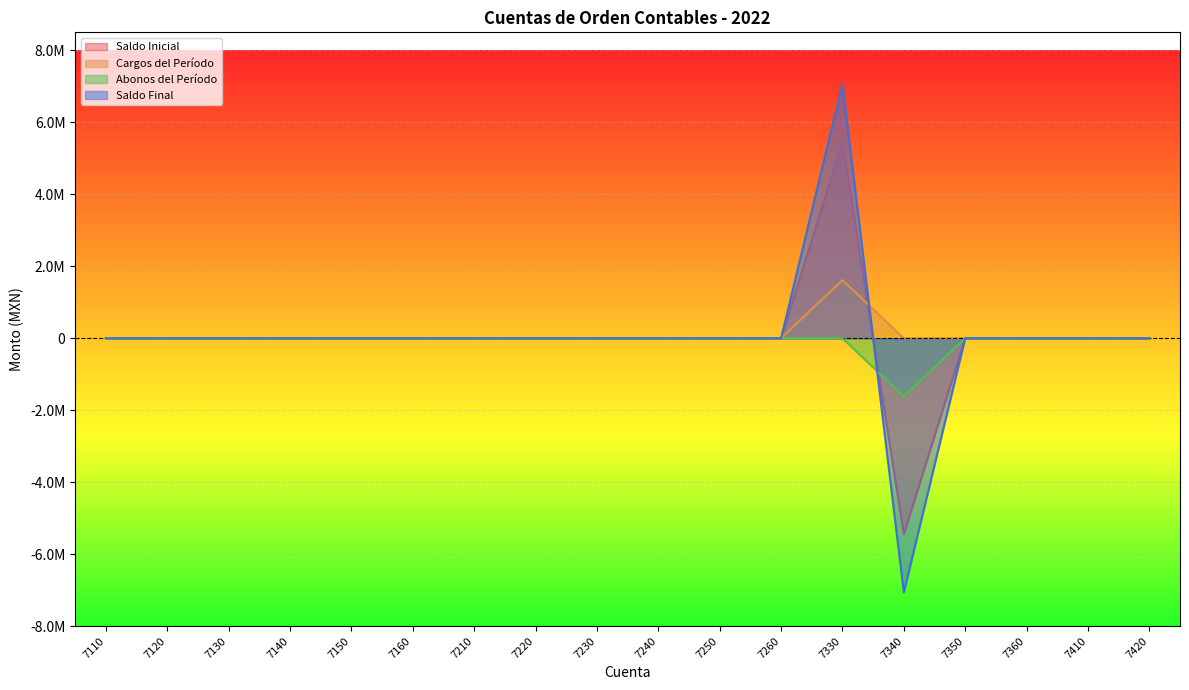

At 7410, list the series in order from smallest to largest.

Saldo Inicial, Cargos del Período, Abonos del Período, Saldo Final